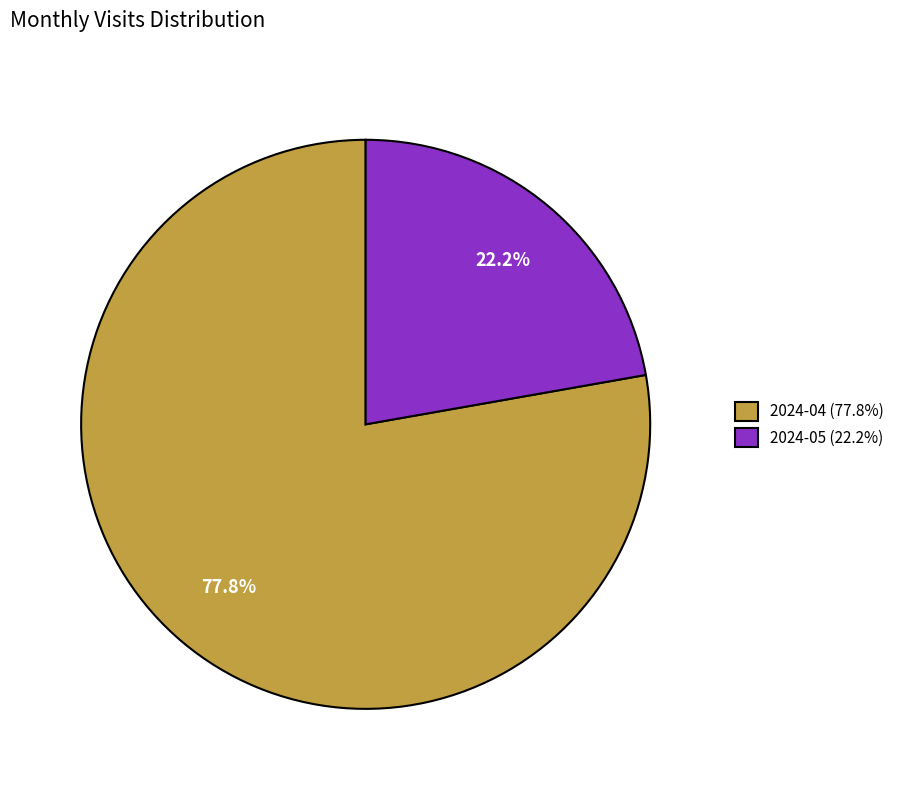

How many slices are in this pie chart?

2